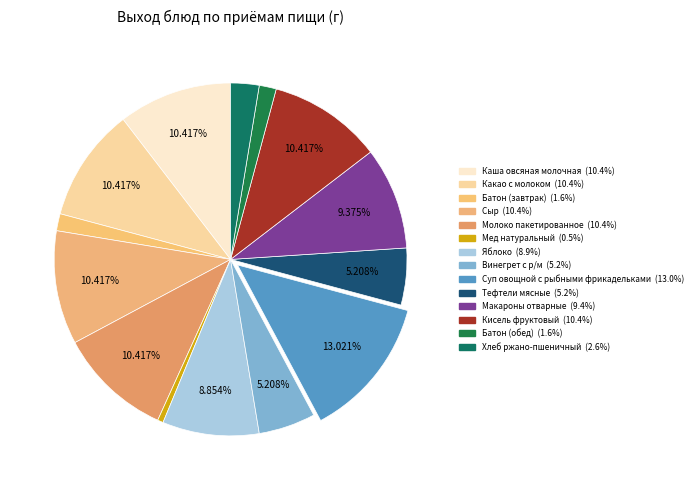

The Молоко пакетированное slice represents 10% of the pie. True or false?

True